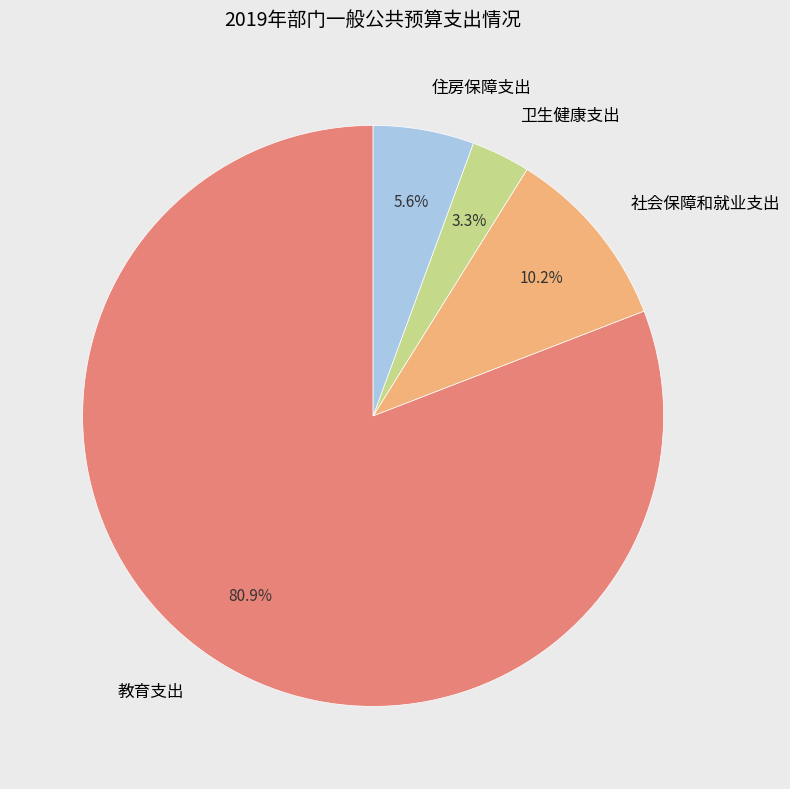

Approximately how many times larger is the value at 社会保障和就业支出 compared to 卫生健康支出?

3.1